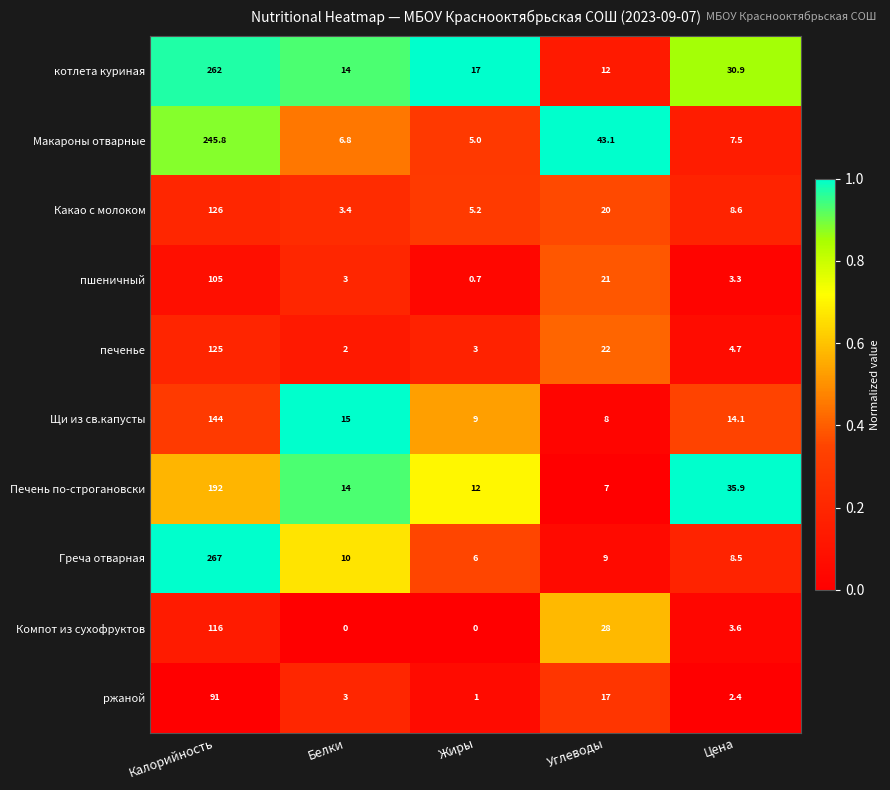

What is the difference between the highest and lowest values at Калорийность?

176.0